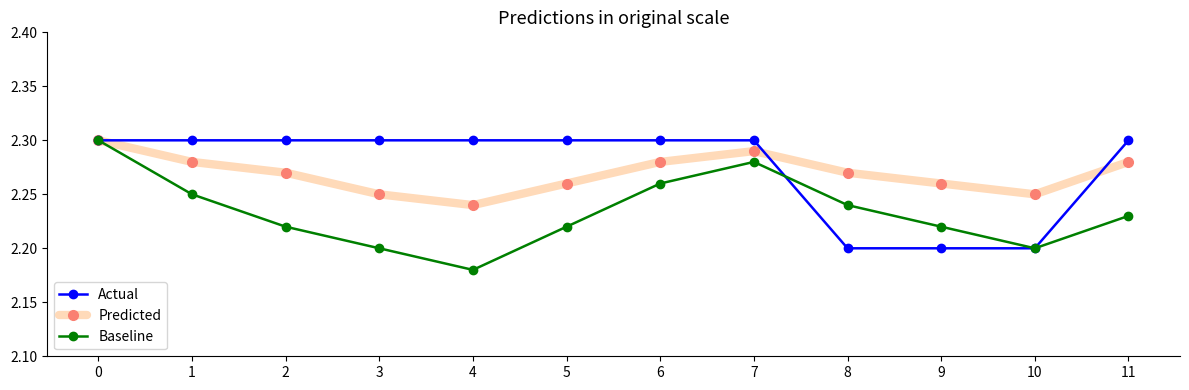

Where is Predicted nearest to the value 2?

4